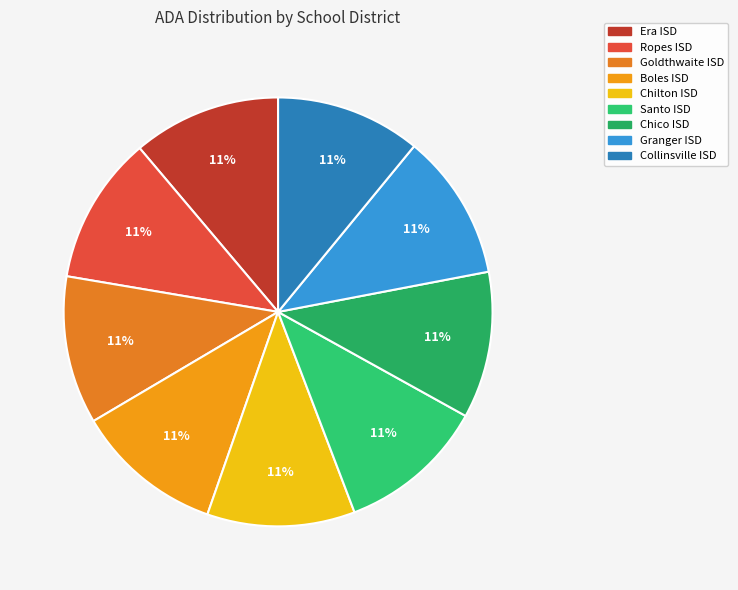

What percentage is NOT represented by Era ISD?

88.8%